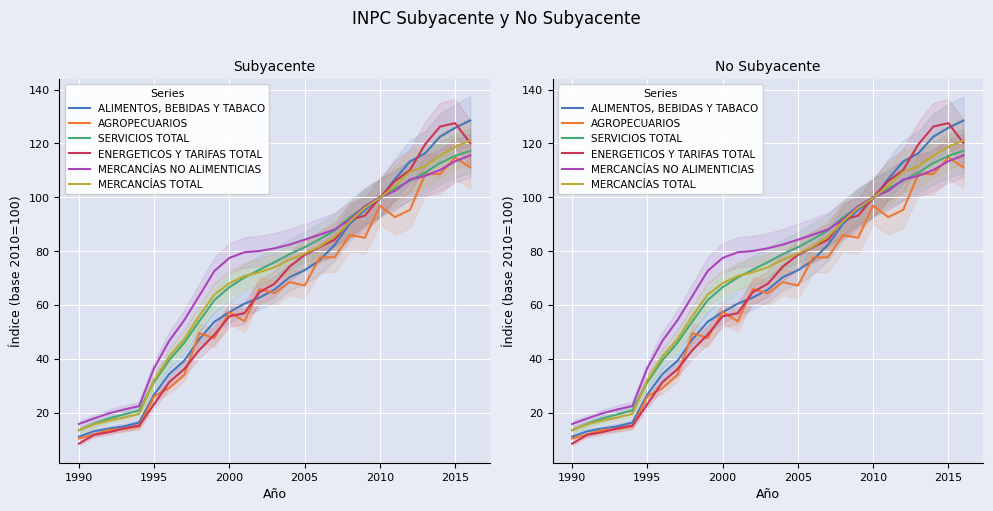

How many data points in ENERGETICOS Y TARIFAS TOTAL are less than 67?

13